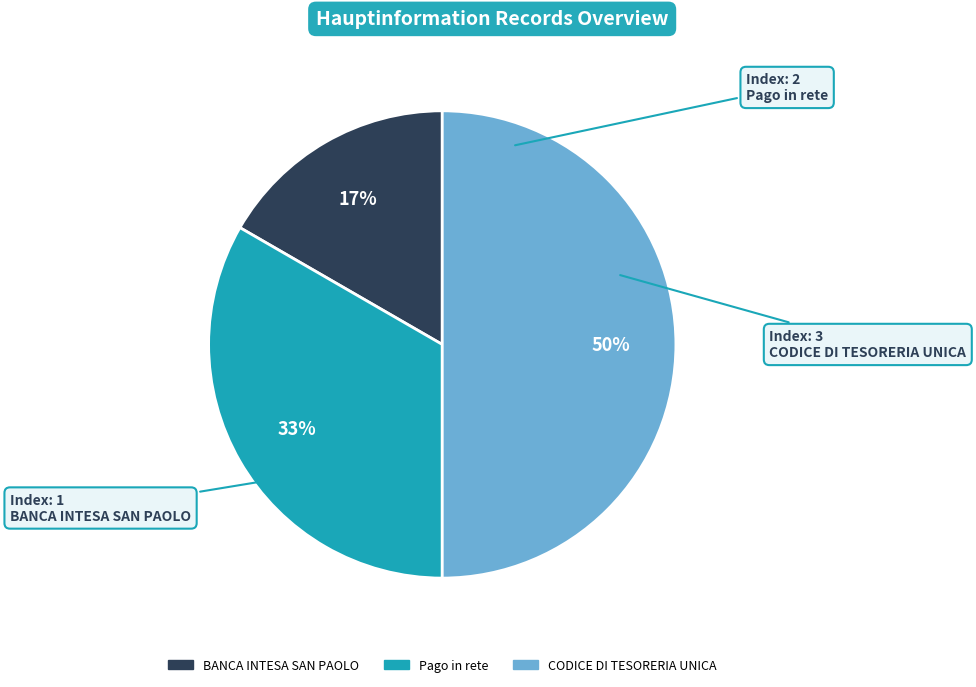

To the nearest percent, what is the average slice percentage?

33%